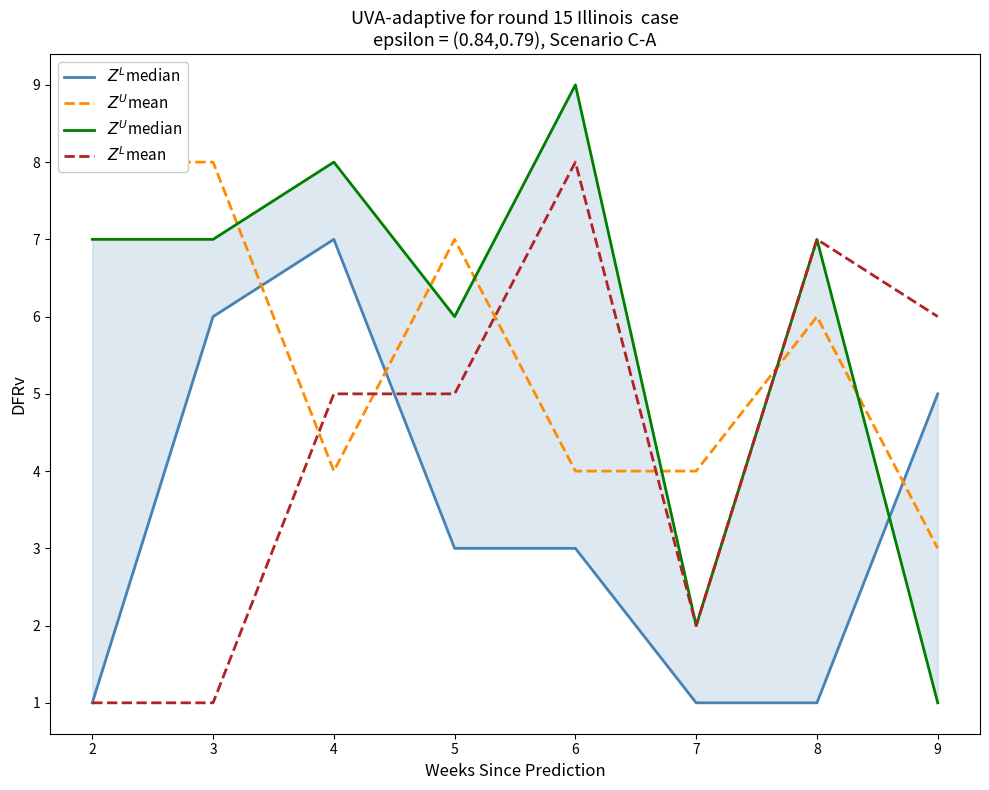

At how many categories does at least one series exceed 4?

7